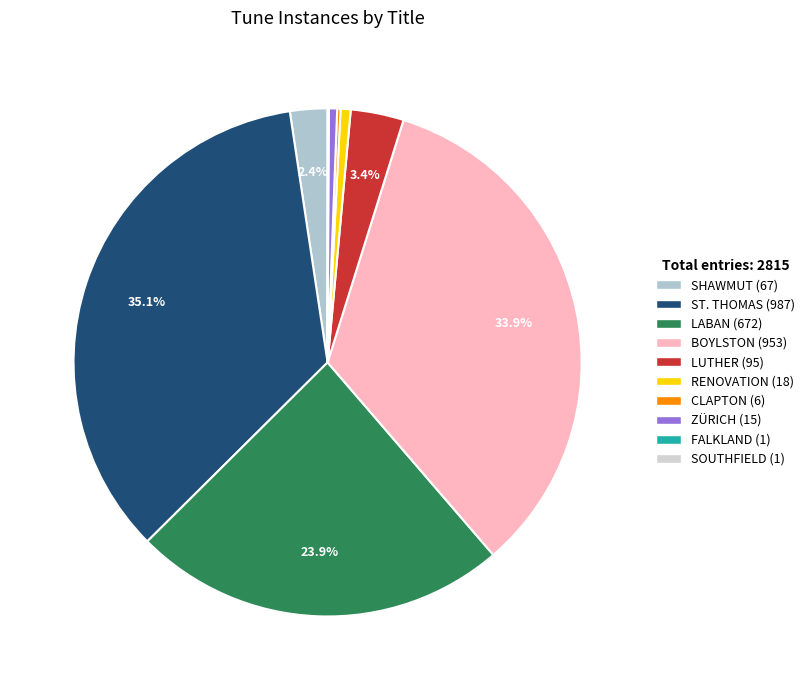

Which category has the smallest portion of the pie?

FALKLAND